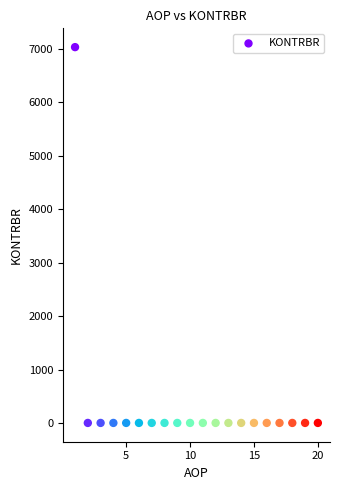

What is the range of X values (max minus min)?

19.0